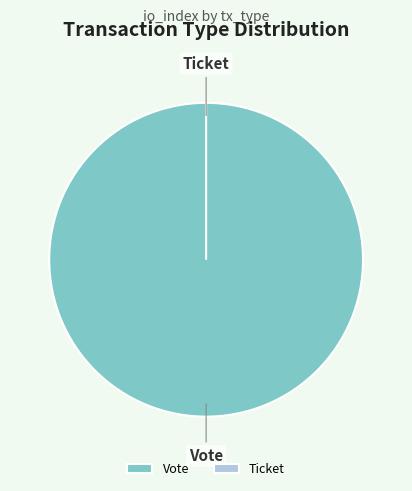

Which category has the smallest portion of the pie?

Ticket